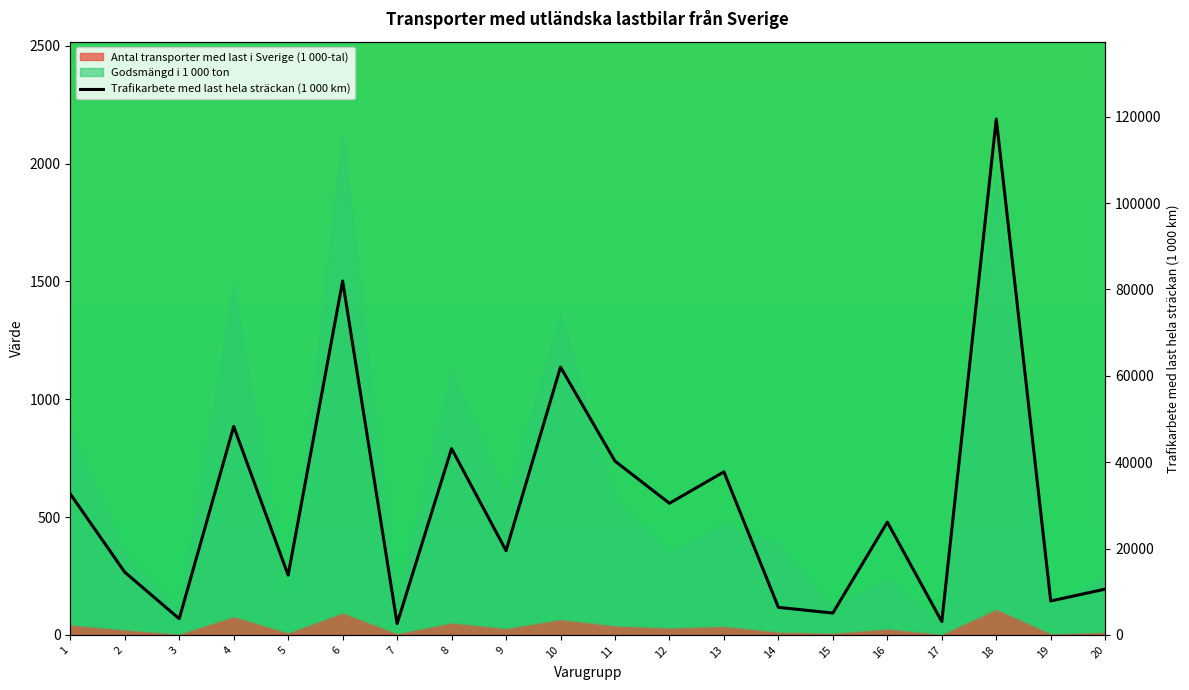

Read the value at 20.

10600